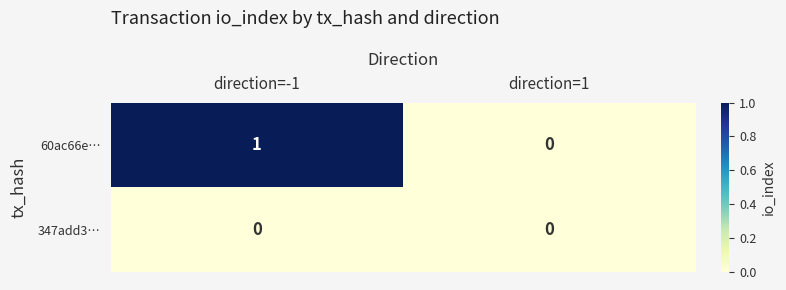

Which series has the widest spread of values?

60ac66e…